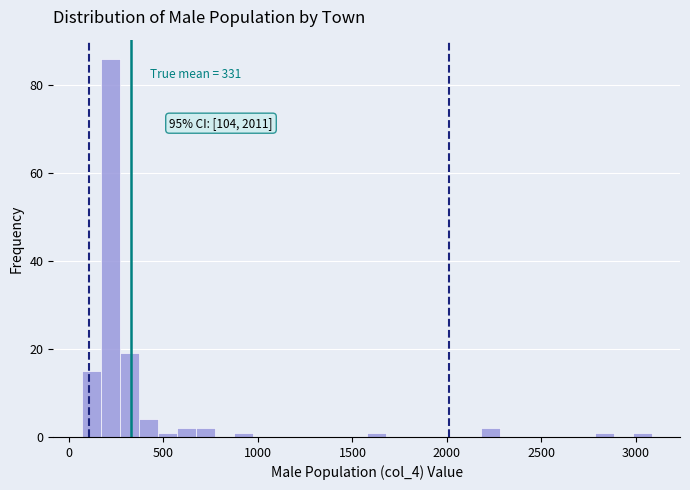

Around what value on the x-axis is the tallest bar? Give the approximate position of its centre, as read against the axis.

200